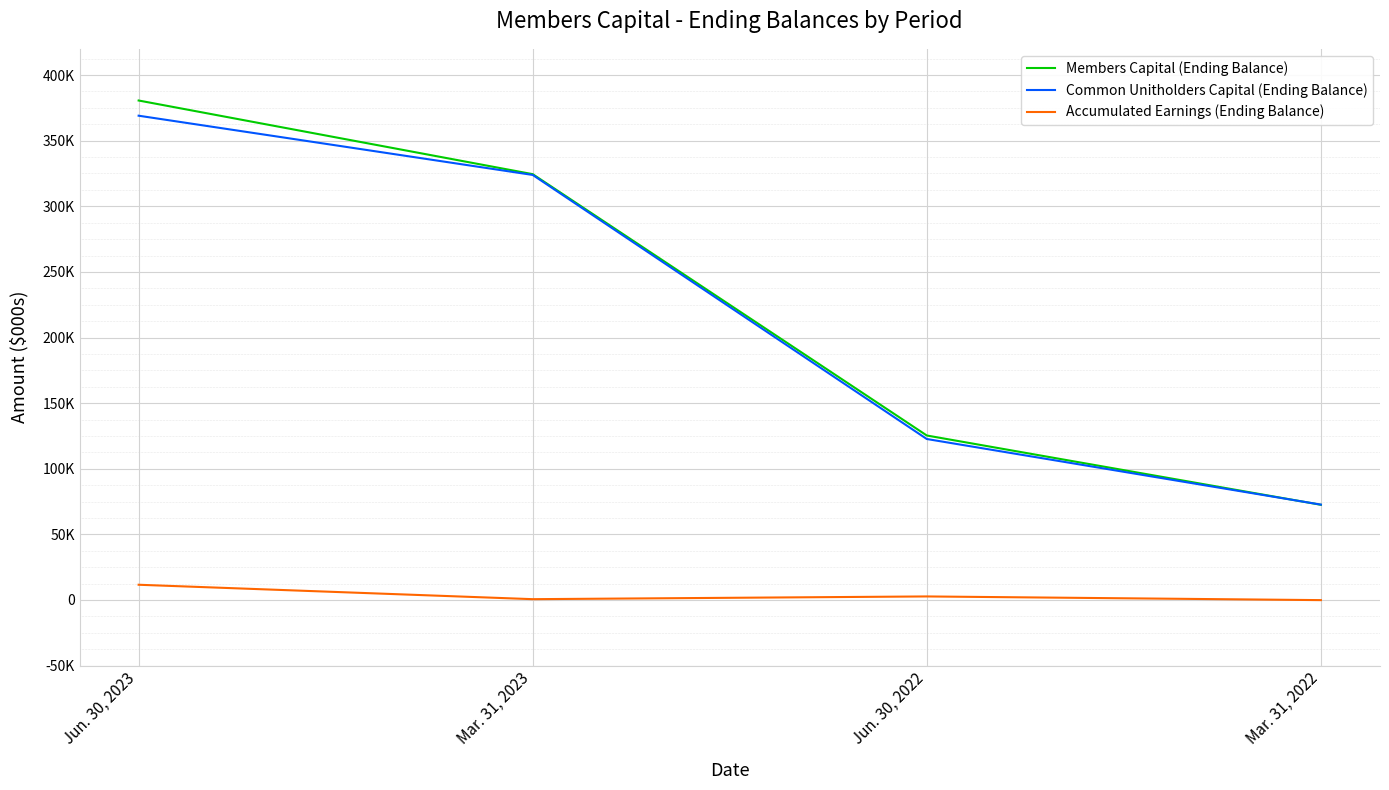

What are all the series names shown in the legend?

Members Capital (Ending Balance), Common Unitholders Capital (Ending Balance), Accumulated Earnings (Ending Balance)